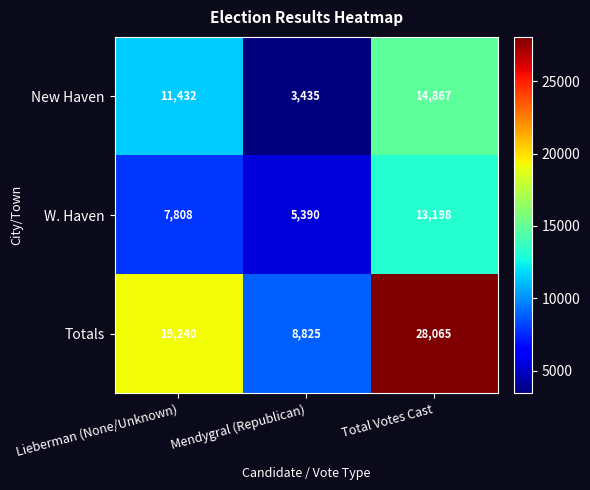

List the series in order of their peak value, lowest first.

W. Haven, New Haven, Totals